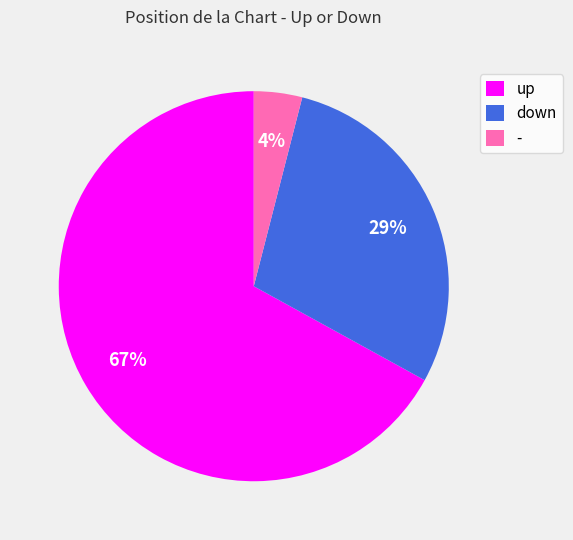

To the nearest percent, what is the difference between the largest and smallest slice percentages?

63%